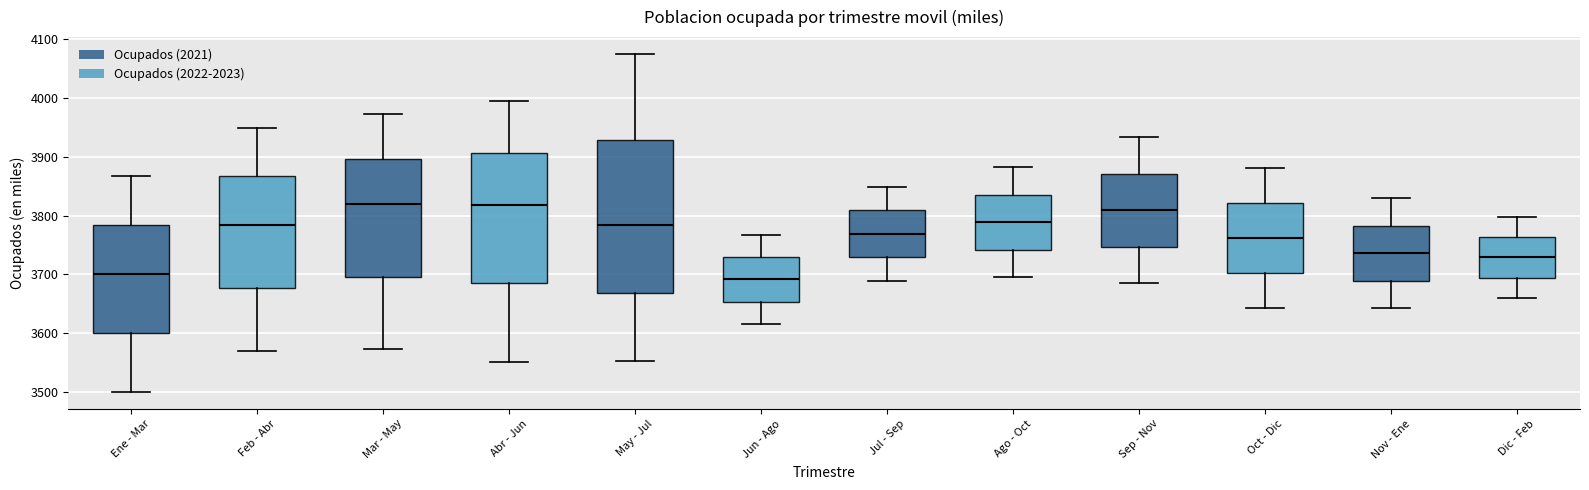

Reading left to right, read every box against the y-axis: the position of its median line, the range the box covers, and the ends of its whiskers. The values are not printed on the chart, so give them approximately, as read against the axis.

Ene - Mar: median 3700, box 3600 to 3780, whiskers 3500 to 3870
Feb - Abr: median 3780, box 3680 to 3870, whiskers 3570 to 3950
Mar - May: median 3820, box 3700 to 3900, whiskers 3570 to 3970
Abr - Jun: median 3820, box 3680 to 3910, whiskers 3550 to 3990
May - Jul: median 3780, box 3670 to 3930, whiskers 3550 to 4070
Jun - Ago: median 3690, box 3650 to 3730, whiskers 3620 to 3770
Jul - Sep: median 3770, box 3730 to 3810, whiskers 3690 to 3850
Ago - Oct: median 3790, box 3740 to 3840, whiskers 3700 to 3880
Sep - Nov: median 3810, box 3750 to 3870, whiskers 3680 to 3930
Oct - Dic: median 3760, box 3700 to 3820, whiskers 3640 to 3880
Nov - Ene: median 3740, box 3690 to 3780, whiskers 3640 to 3830
Dic - Feb: median 3730, box 3690 to 3760, whiskers 3660 to 3800